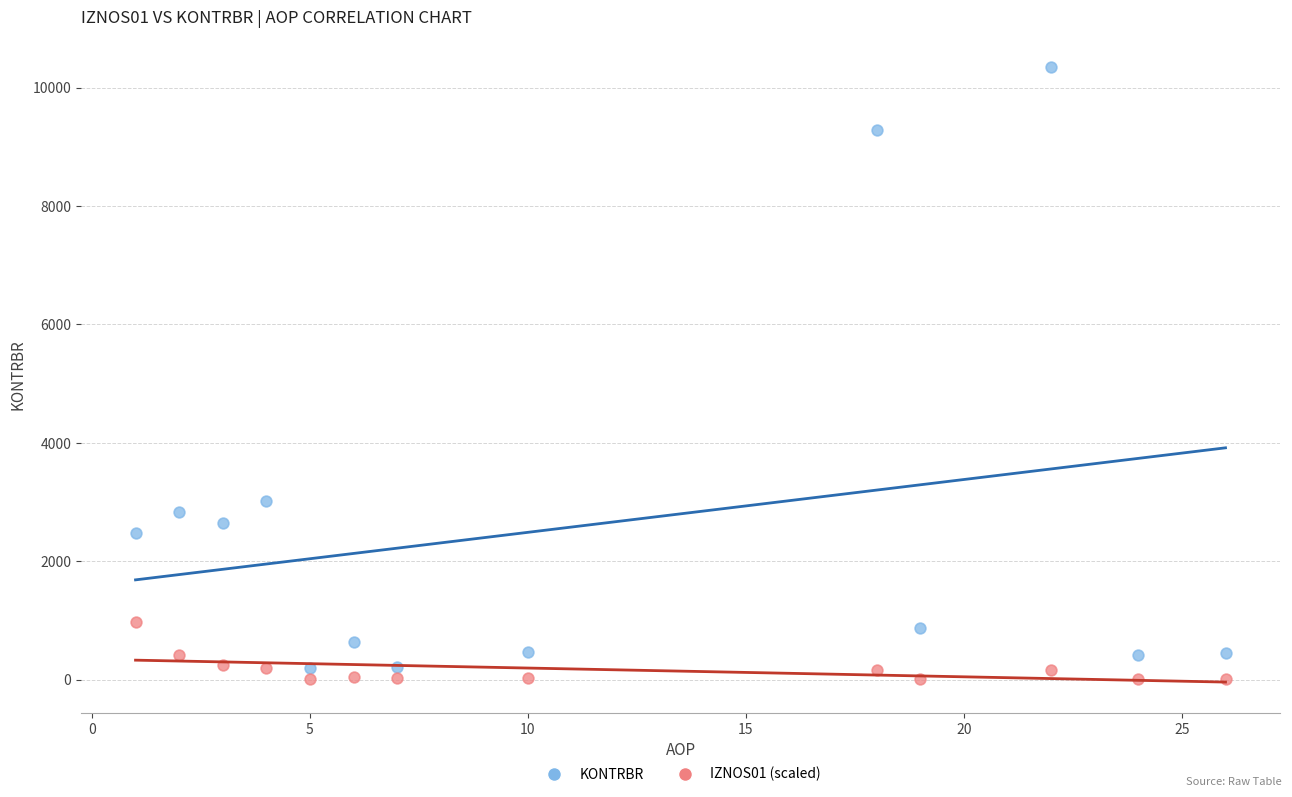

Across all data points, what is the range of X values (max minus min)?

25.0